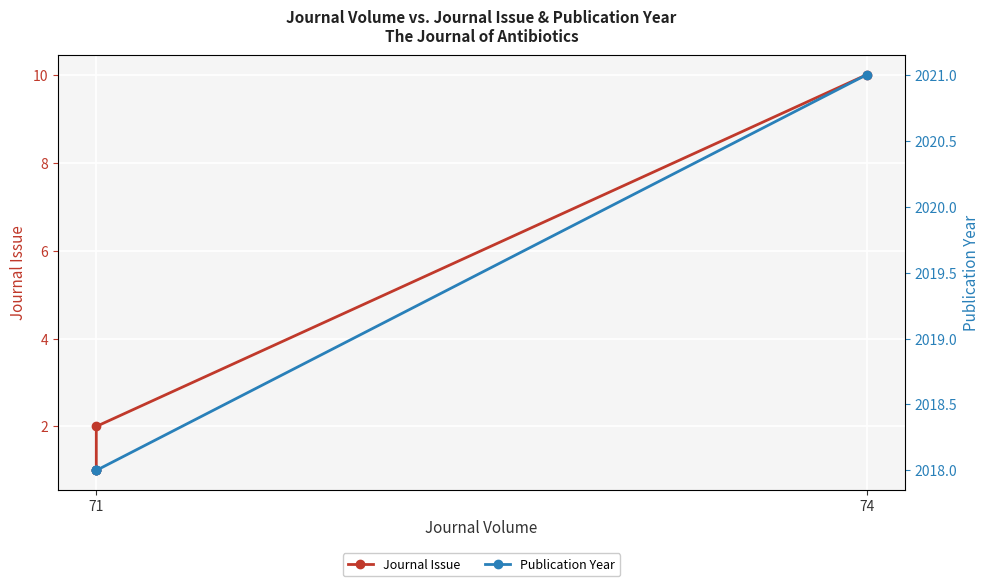

True or false: Journal Issue and Publication Year cross at least once.

False